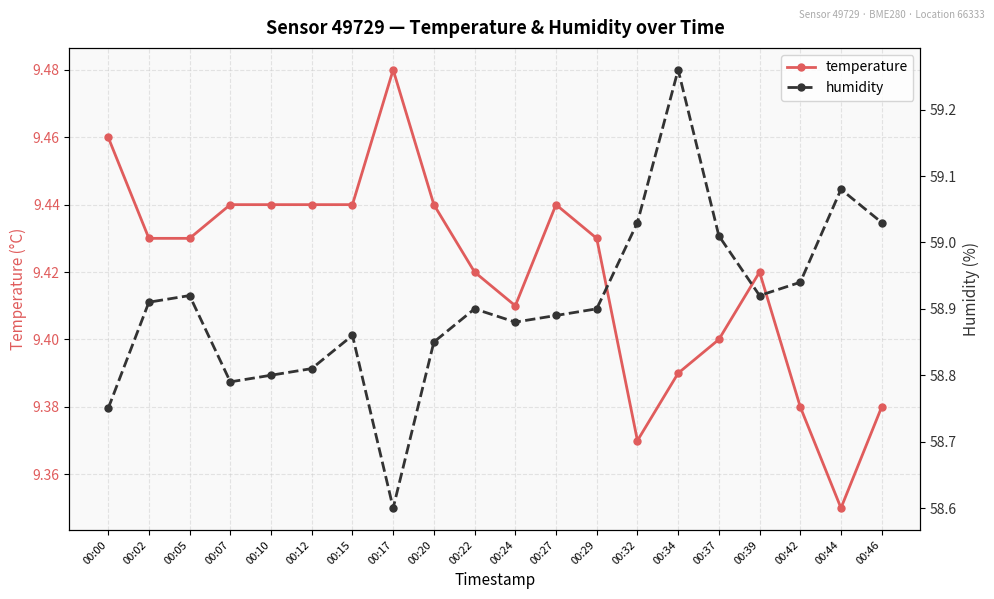

Is the value of temperature at 00:15 greater than the value of humidity at 00:44?

No